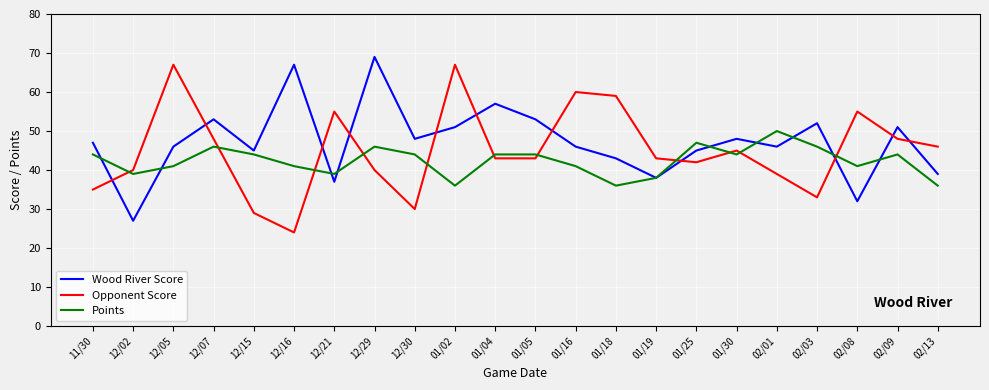

What is the difference between the maximum and minimum values in the Opponent Score series?

43